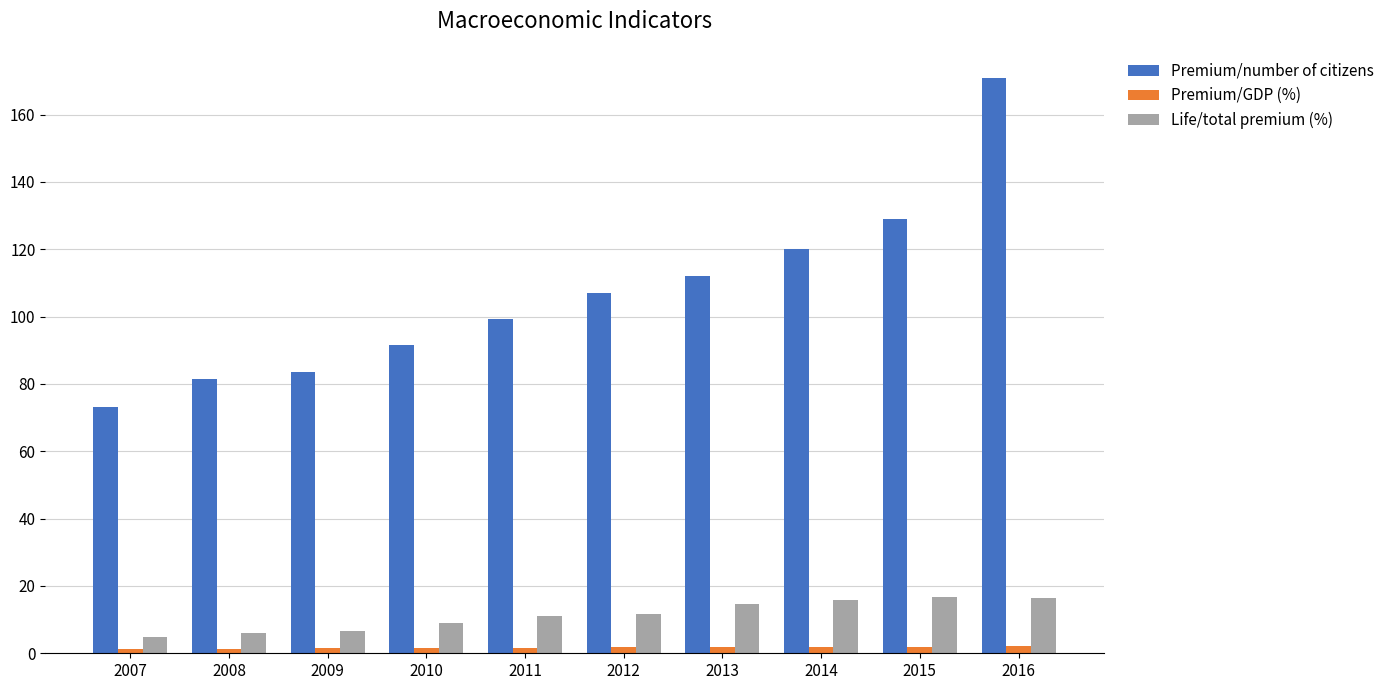

What is the sum of all Premium/GDP (%) values?

17.2